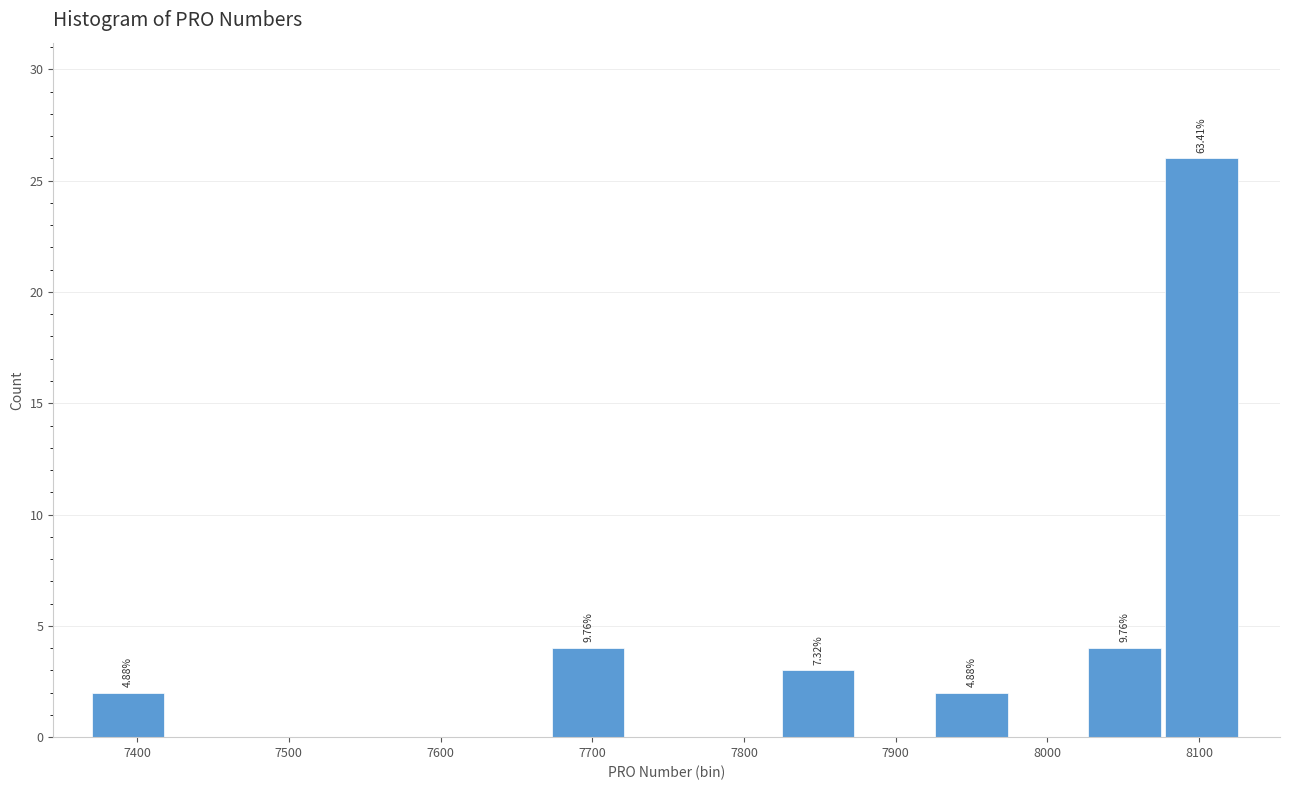

Over which range of the x-axis is the bar tallest?

8080 to 8130